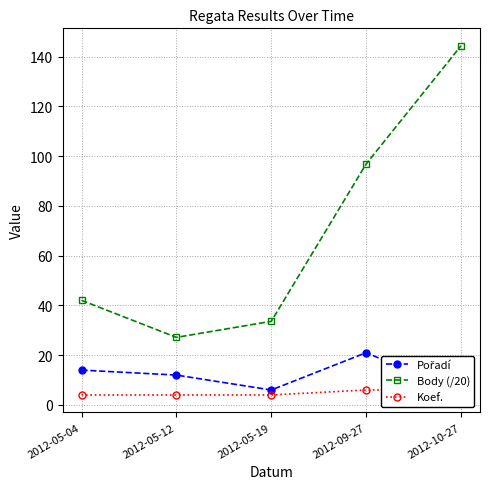

At which label does Pořadí reach its peak?

2012-09-27